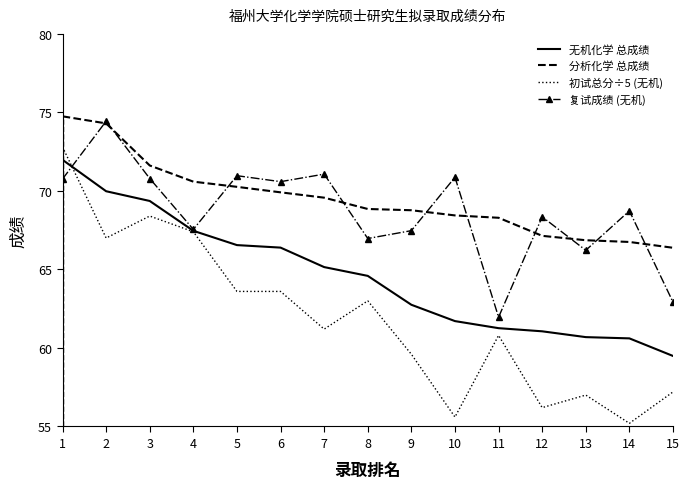

Which label corresponds to the largest value in the chart?

1